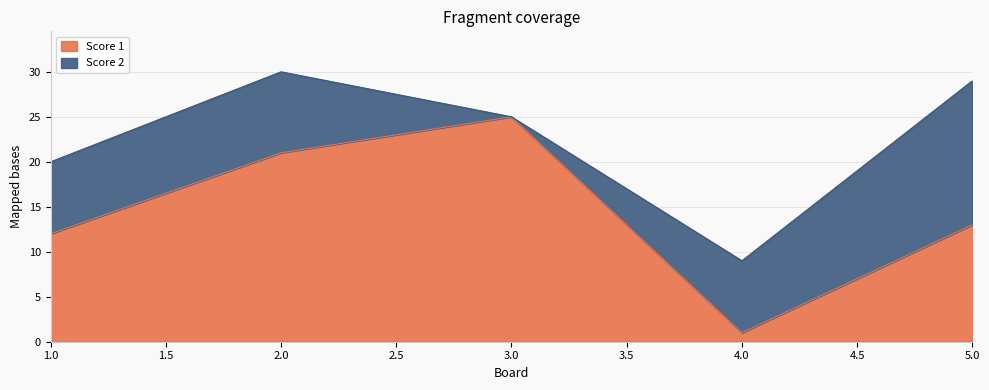

How many interior local peaks (higher than both neighbors) does the data have?

1